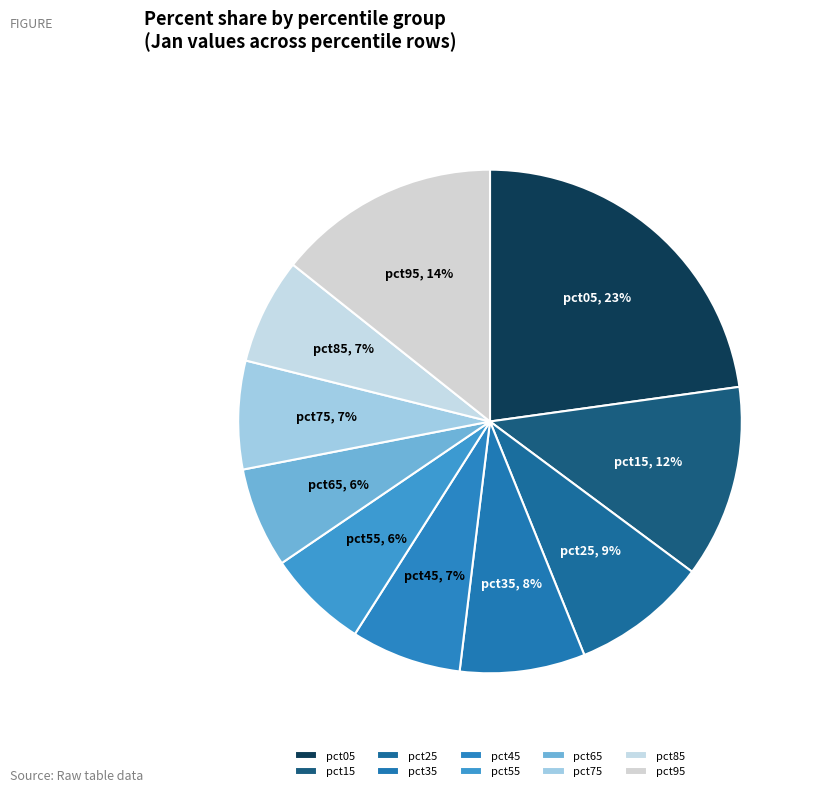

Do pct65 and pct85 together represent more than half of the pie?

No